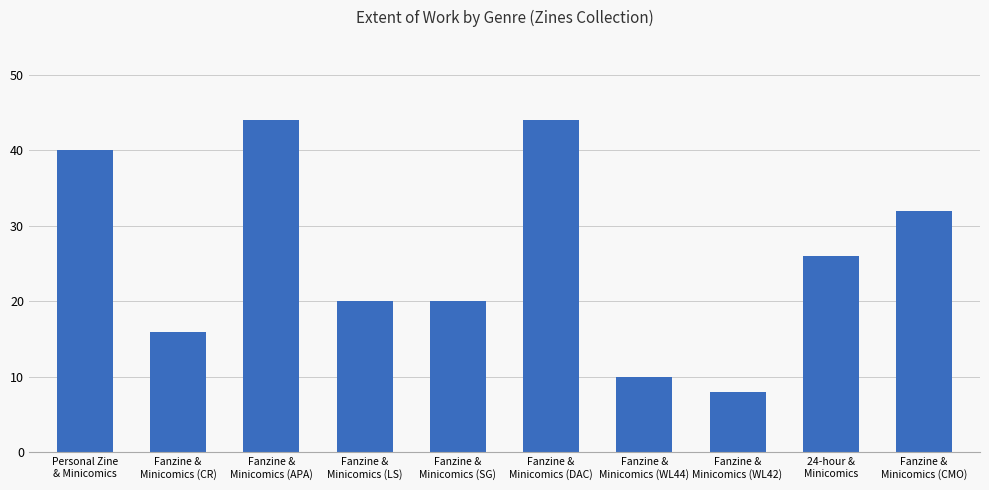

At which label is the value closest to 26?

24-hour &
Minicomics